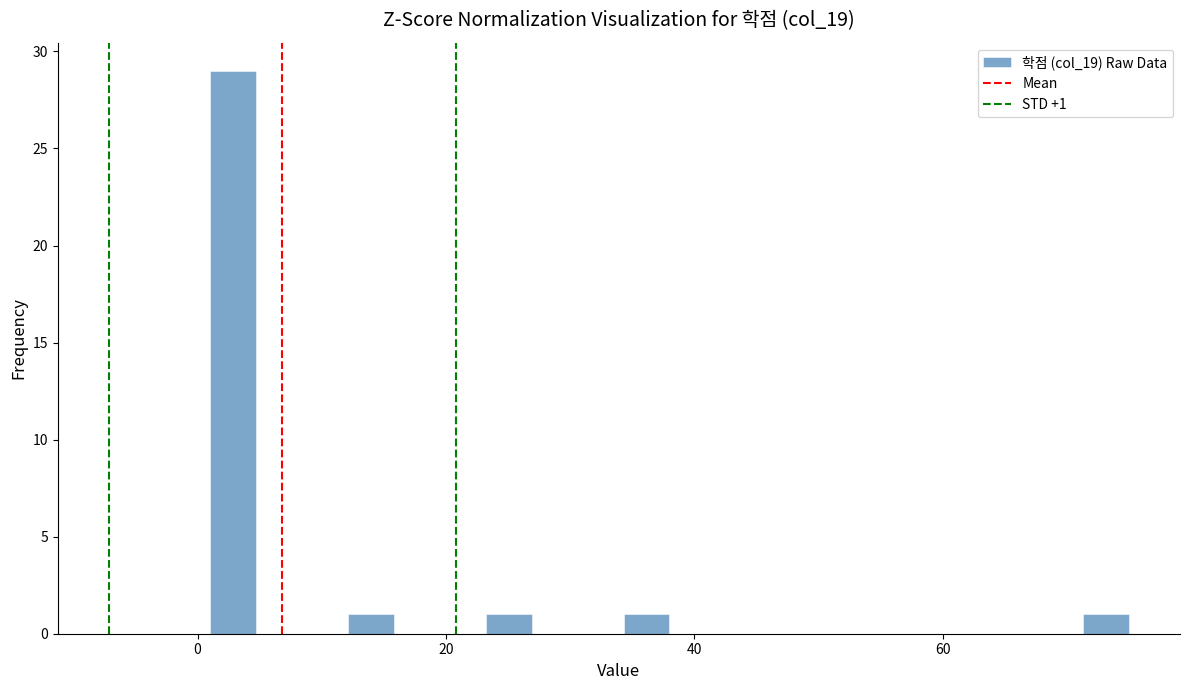

Read against the x-axis, roughly where is the centre of the tallest bar?

2